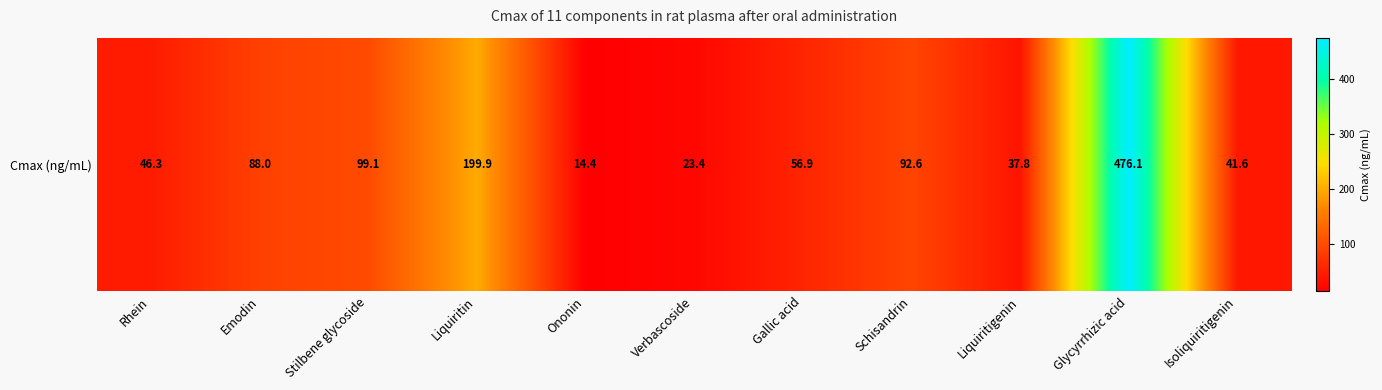

Reading left to right, extract all data points from this chart.

46.3	88.0	99.1	199.9	14.4	23.4	56.9	92.6	37.8	476.1	41.6